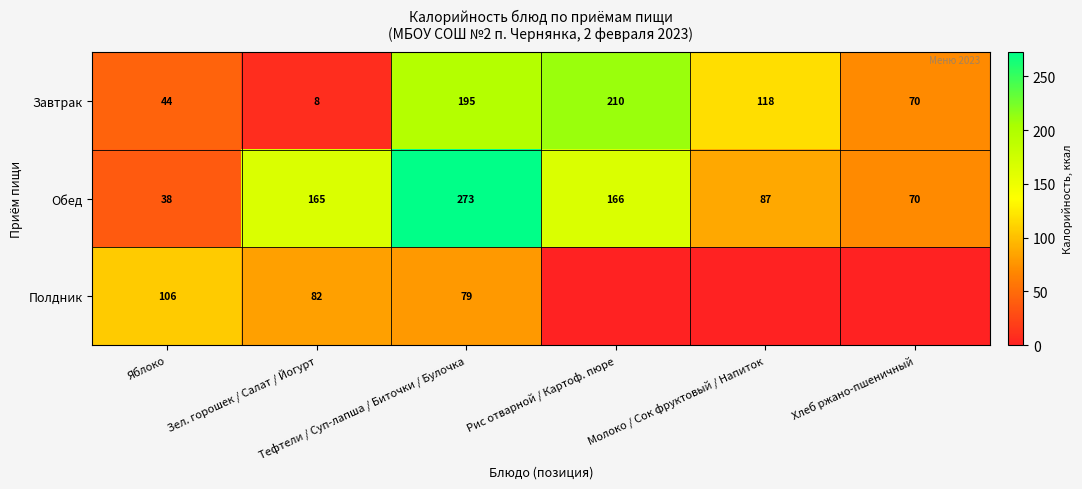

What is the total value across all series at Яблоко?

188.7